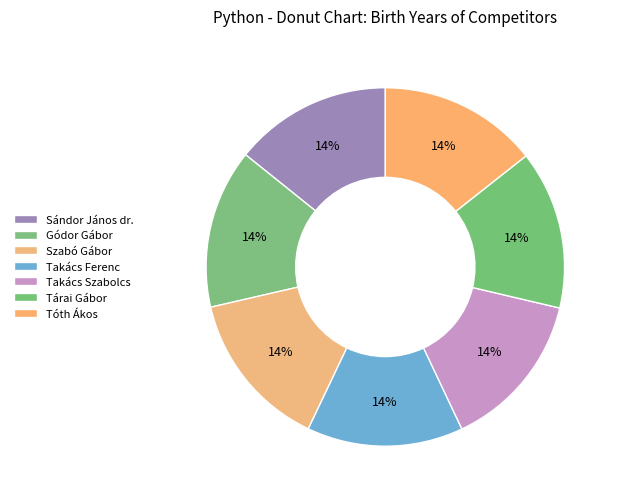

How many segments does this pie chart have?

7